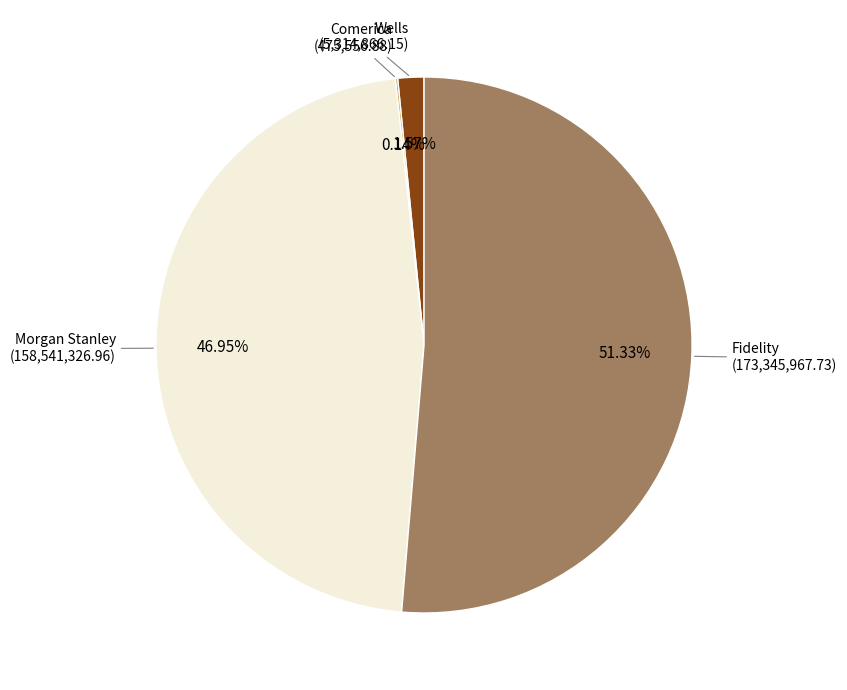

Is there a majority slice in this chart?

Yes